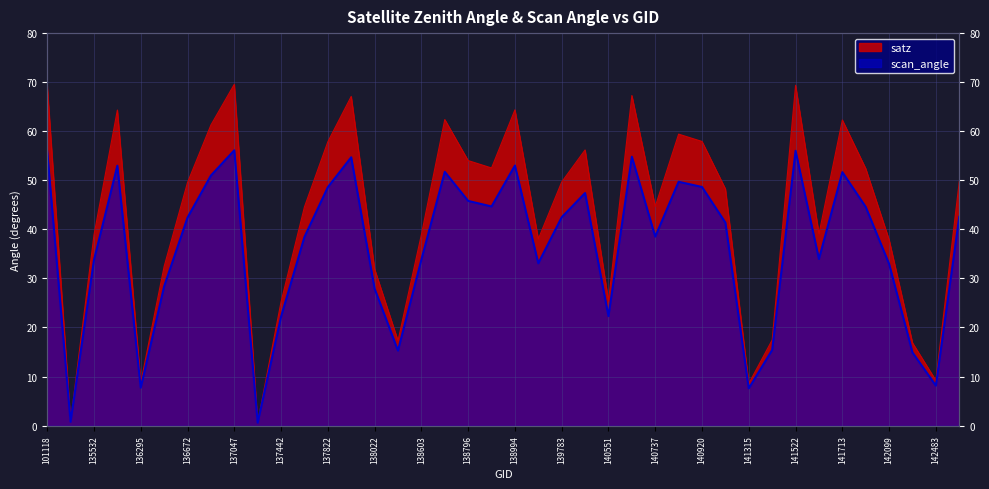

True or false: satz and scan_angle cross at least once.

False